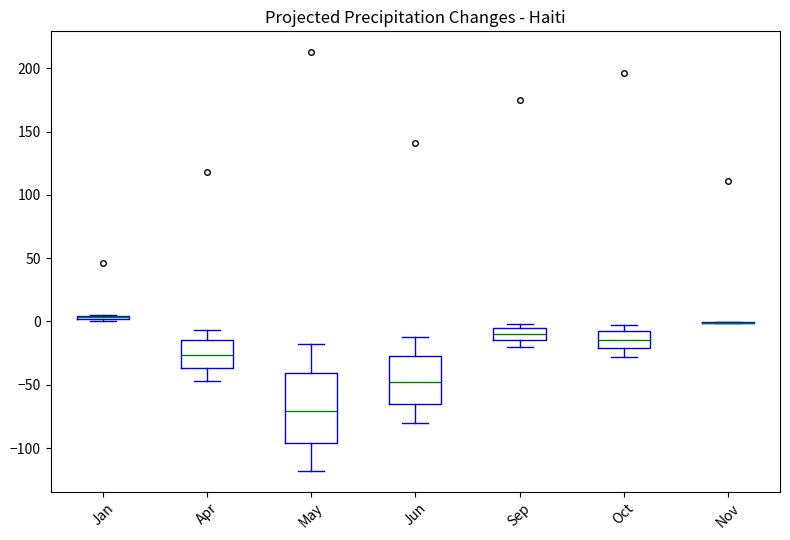

Comparing the boxes themselves (not the whiskers), which one is the tallest?

May